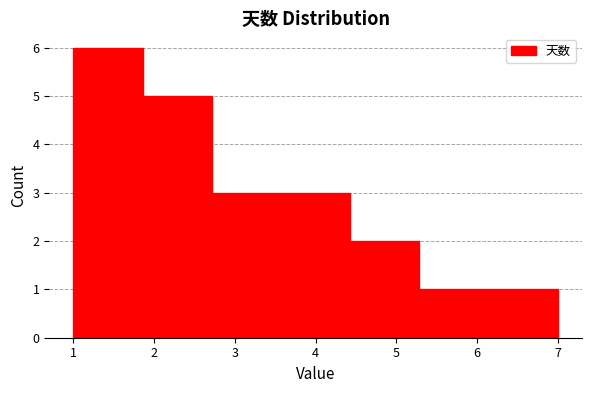

Reading left to right, list every bar in this chart as the range it spans on the x-axis followed by its height. Neither the bar edges nor the heights are printed on the chart, so give them approximately, as read against the axes.

1.0 to 1.9: 6
1.9 to 2.7: 5
2.7 to 3.6: 3
3.6 to 4.4: 3
4.4 to 5.3: 2
5.3 to 6.1: 1
6.1 to 7.0: 1